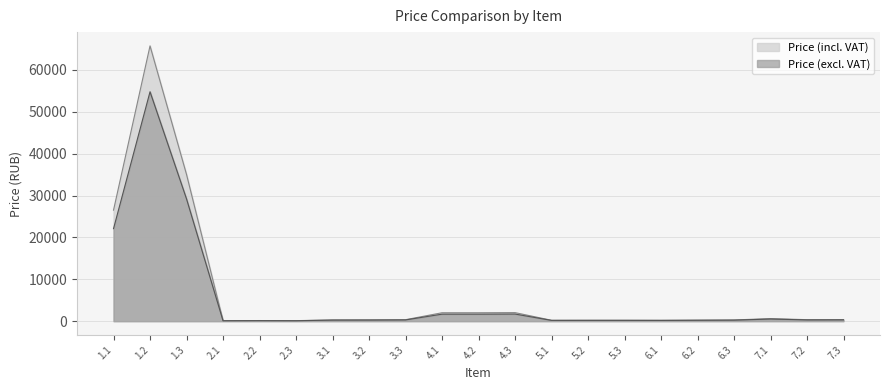

Between 3.1 and 6.2, which is larger?

3.1